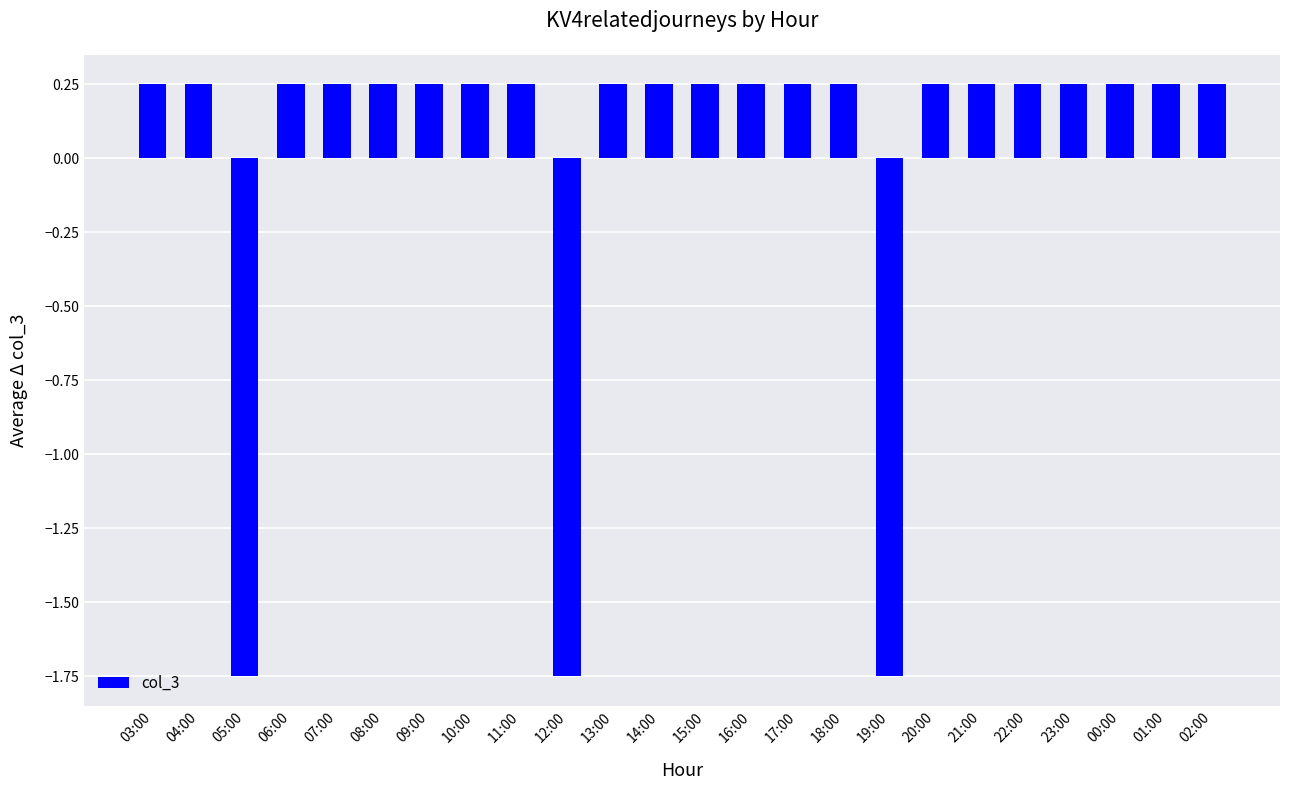

True or false: the data shows 0.4 at 16:00.

False